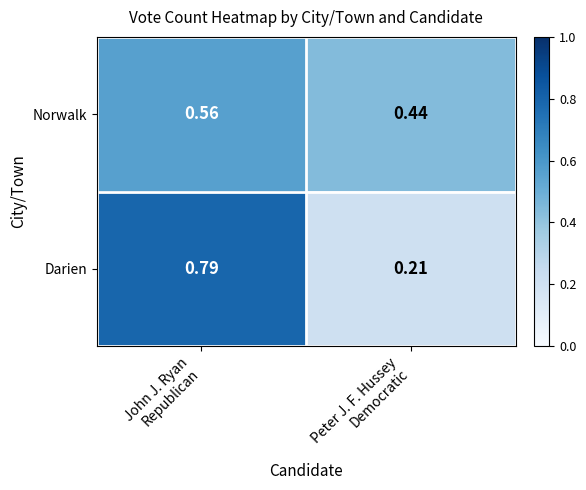

List the series in order of their peak value, highest first.

Darien, Norwalk